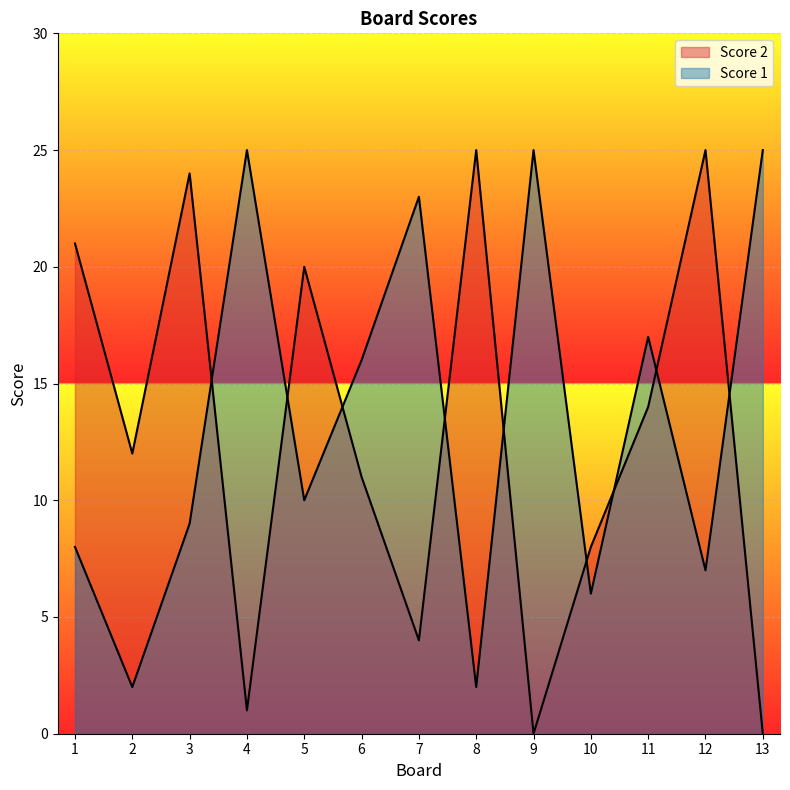

Reading left to right, what are all the values shown in this chart?

Score 1: 1=8	2=2	3=9	4=25	5=10	6=16	7=23	8=2	9=25	10=6	11=17	12=7	13=25
Score 2: 1=21	2=12	3=24	4=1	5=20	6=11	7=4	8=25	9=0	10=8	11=14	12=25	13=0